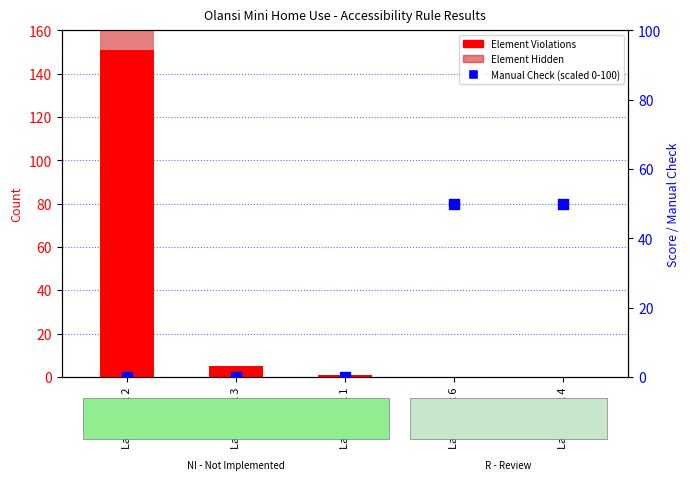

At which category is the sum across all series the highest?

Landmark 2